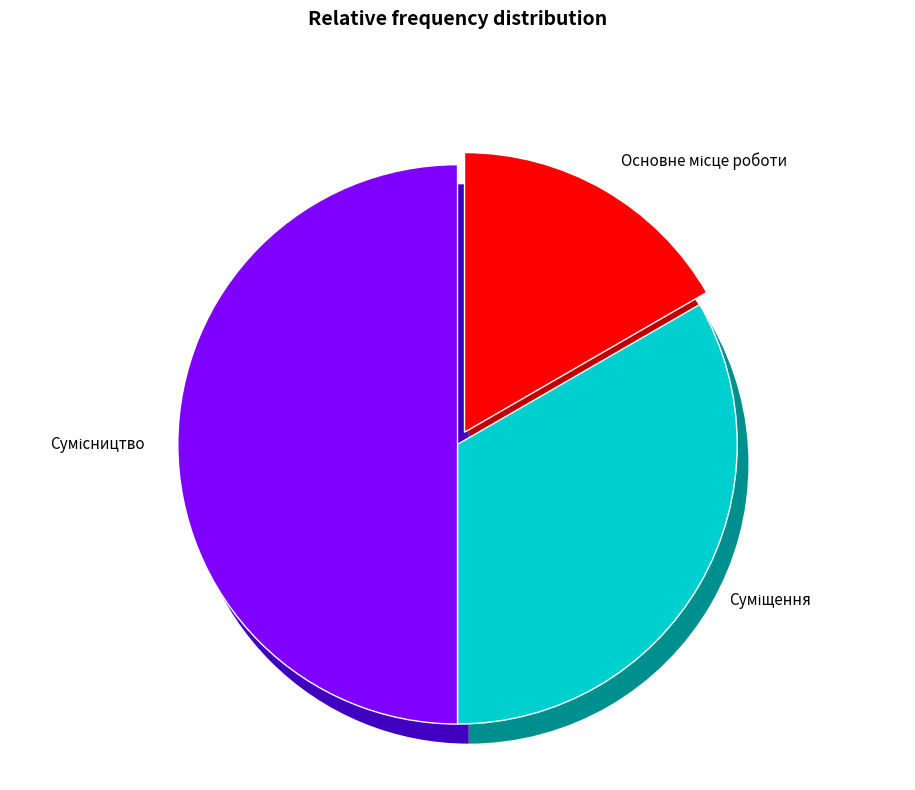

What is the change in value from Основне місце роботи to Суміщення?

+1